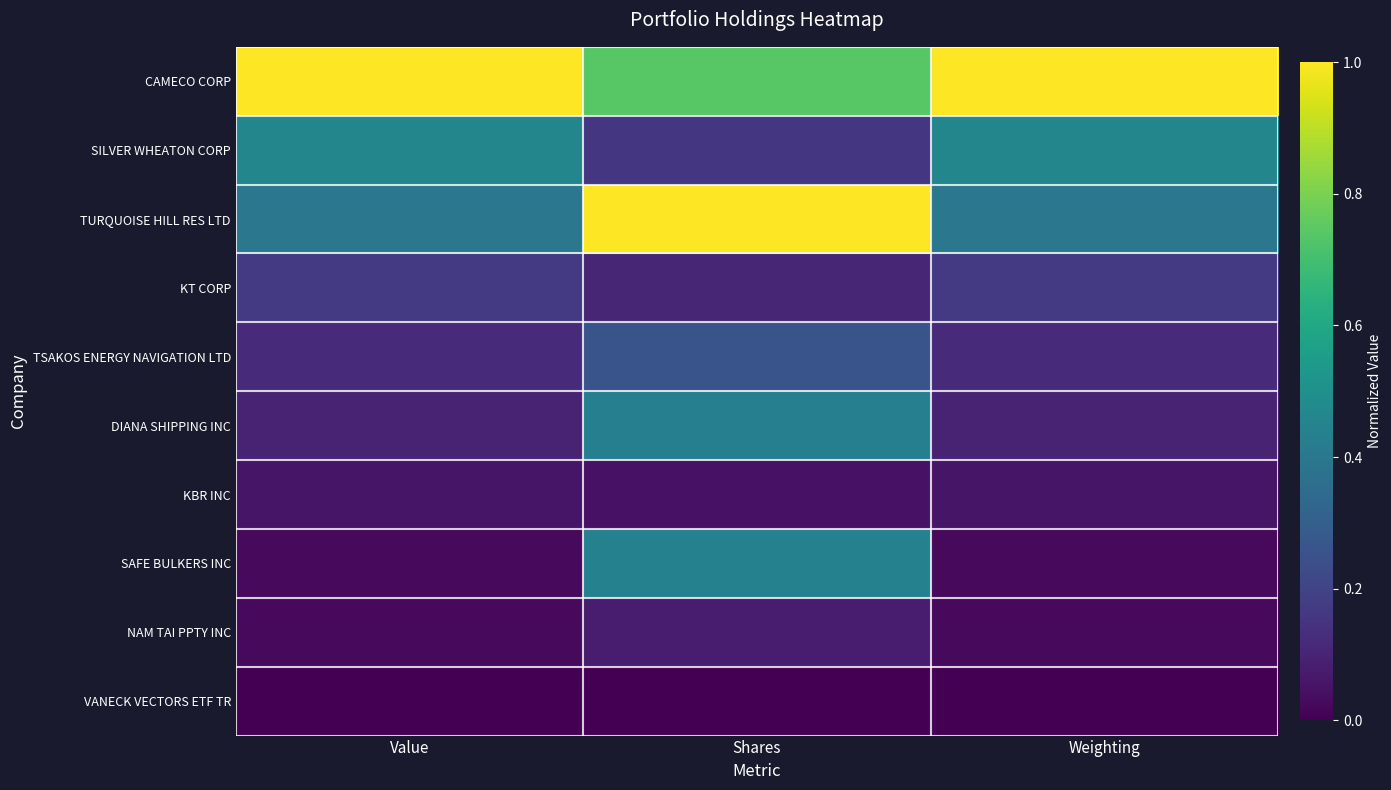

Which series has the widest spread of values?

TURQUOISE HILL RES LTD